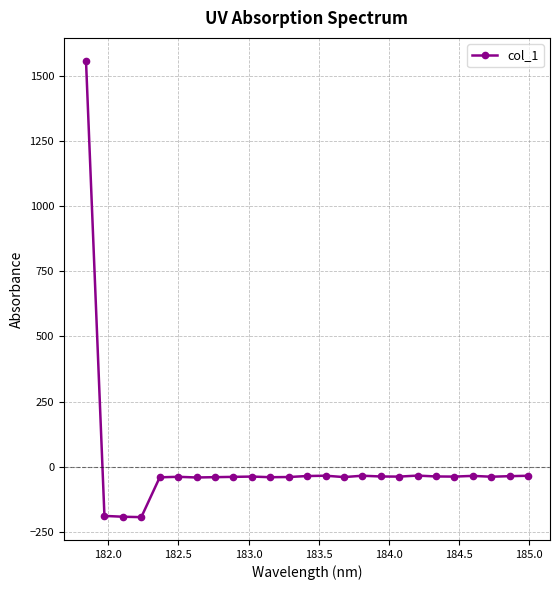

What is the maximum value shown in the chart?

1558.4